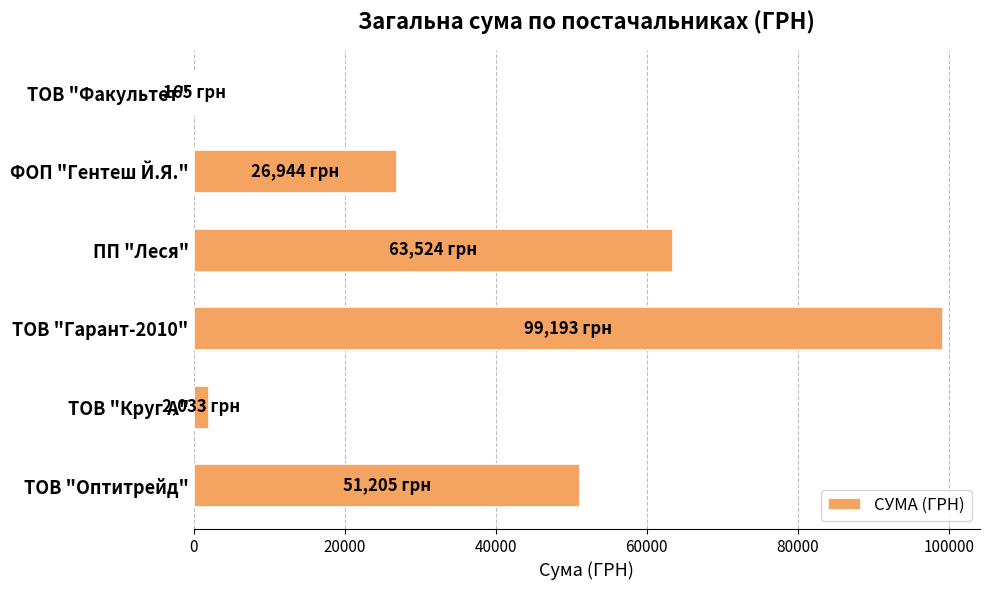

What is the sum of all values?

243063.9